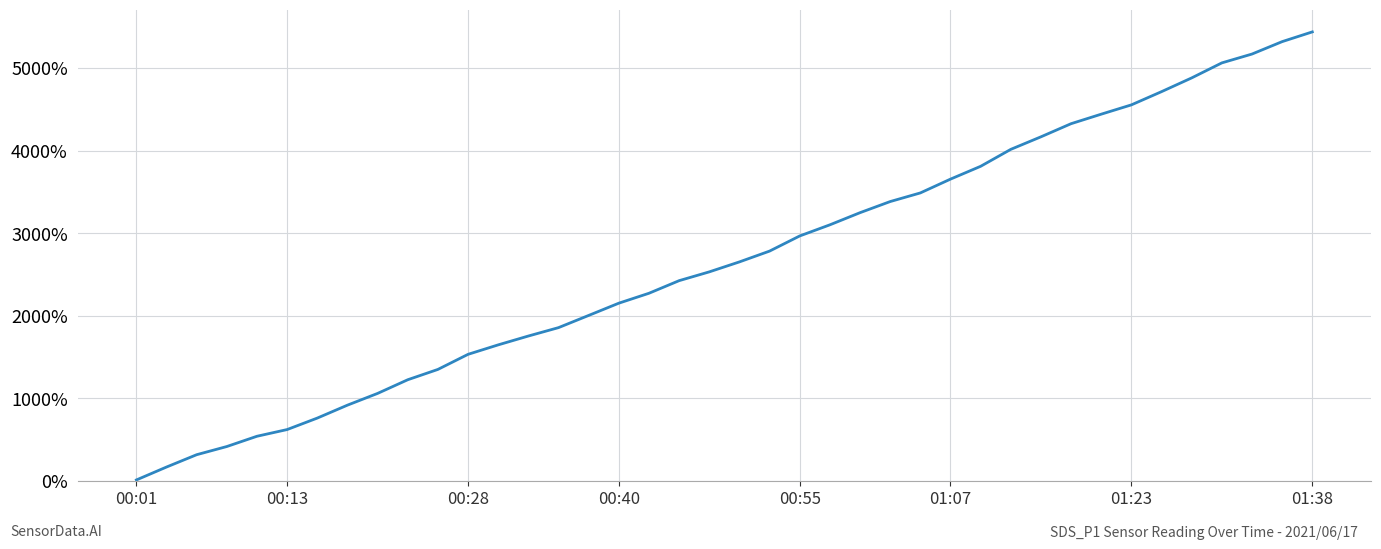

How many lines are shown in the chart?

1